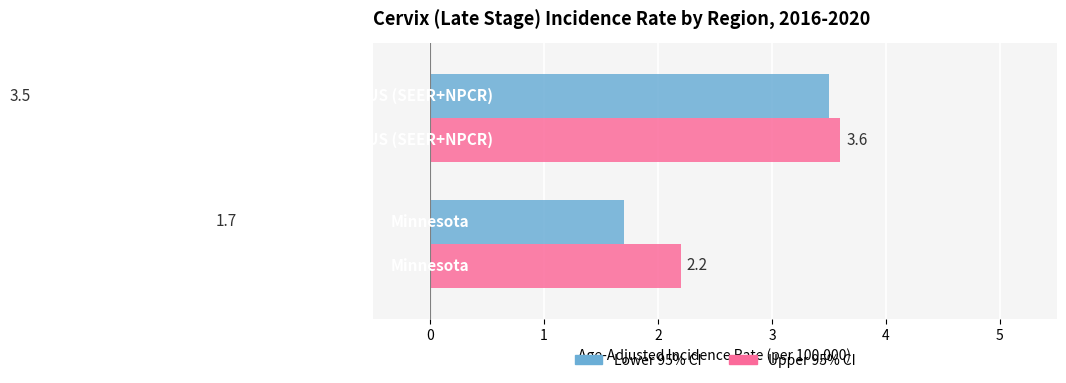

How many Upper 95% CI values are between 2 and 3?

1